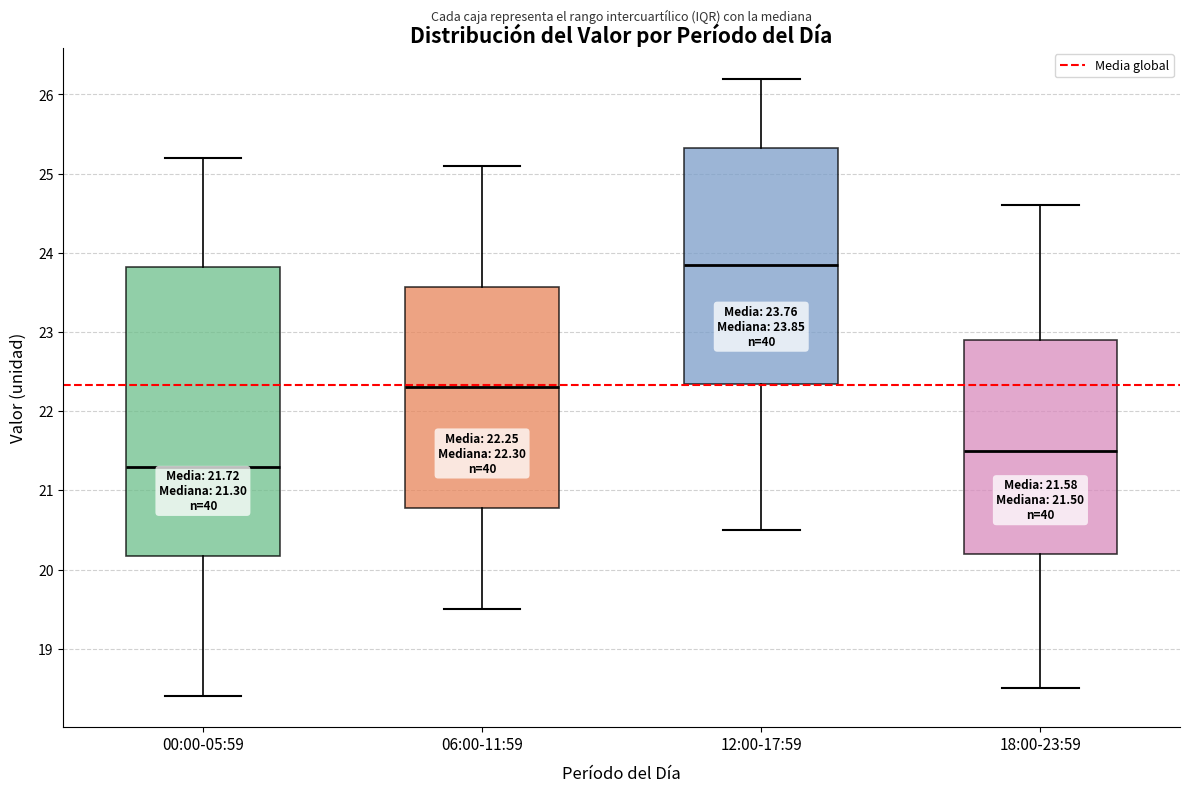

Which box has the lowest median line?

00:00-05:59